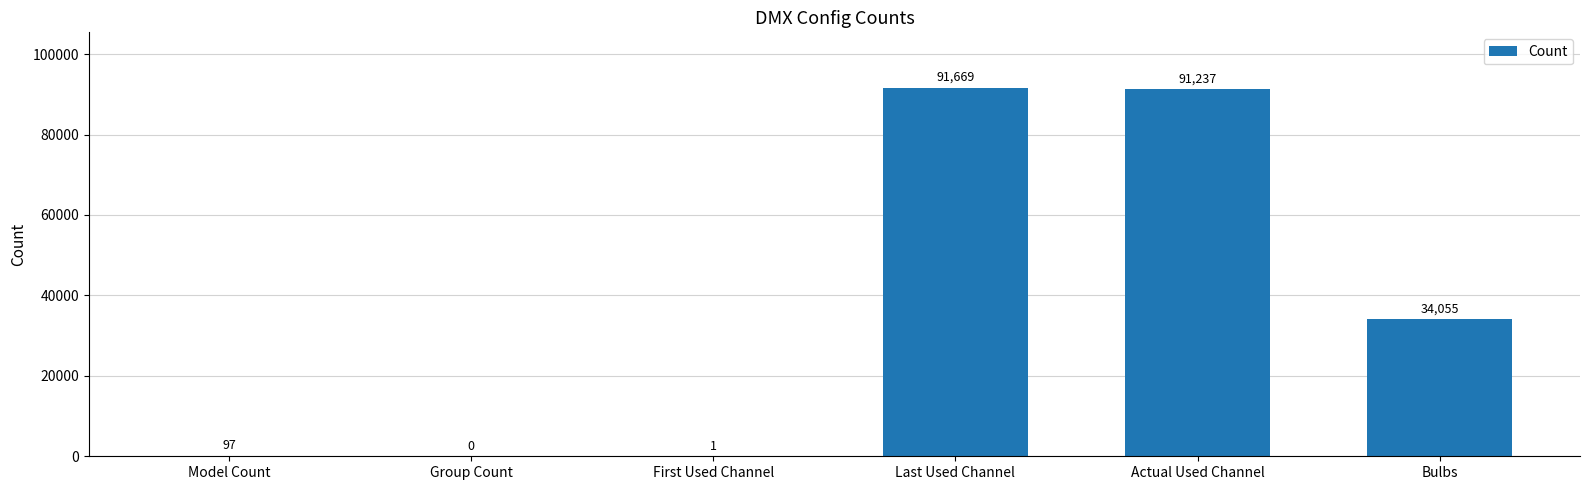

What is the difference between the values at First Used Channel and Group Count?

1